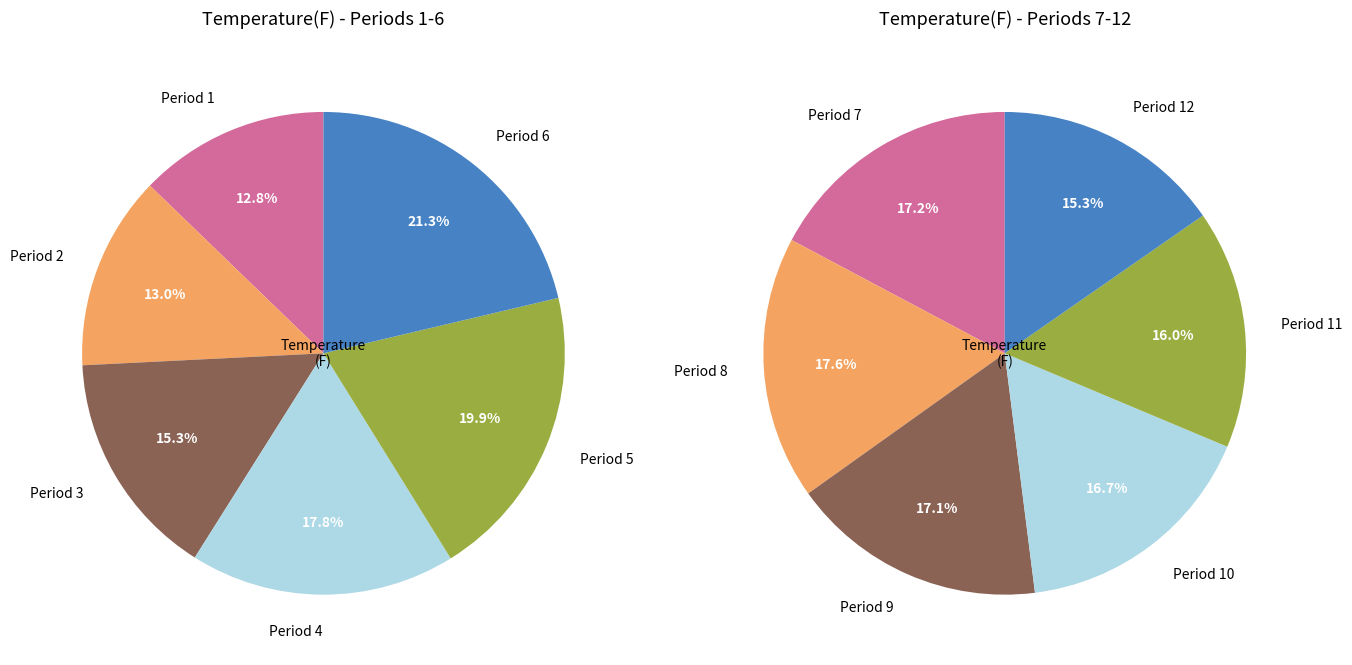

How many segments does this pie chart have?

12